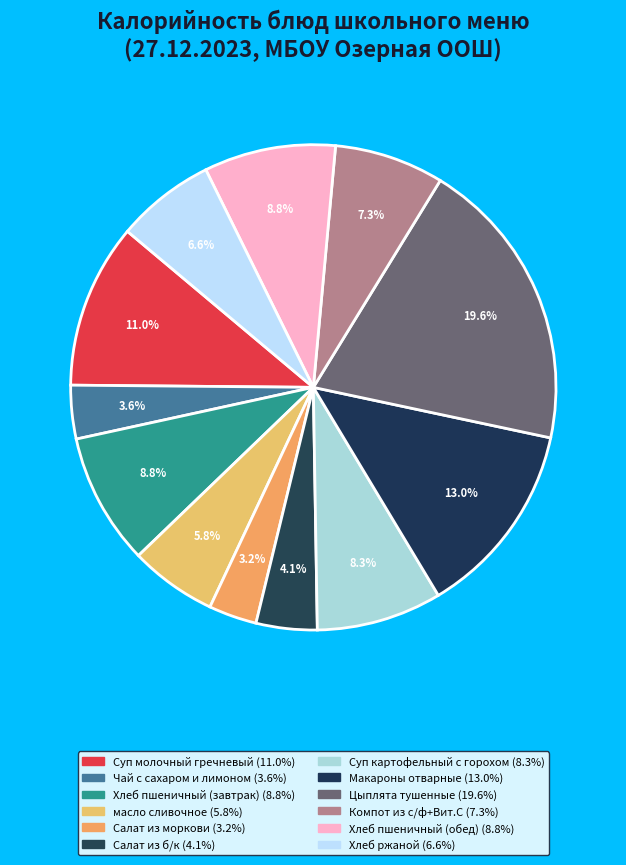

To the nearest percent, what percentage of the pie is Хлеб пшеничный (завтрак)?

9%